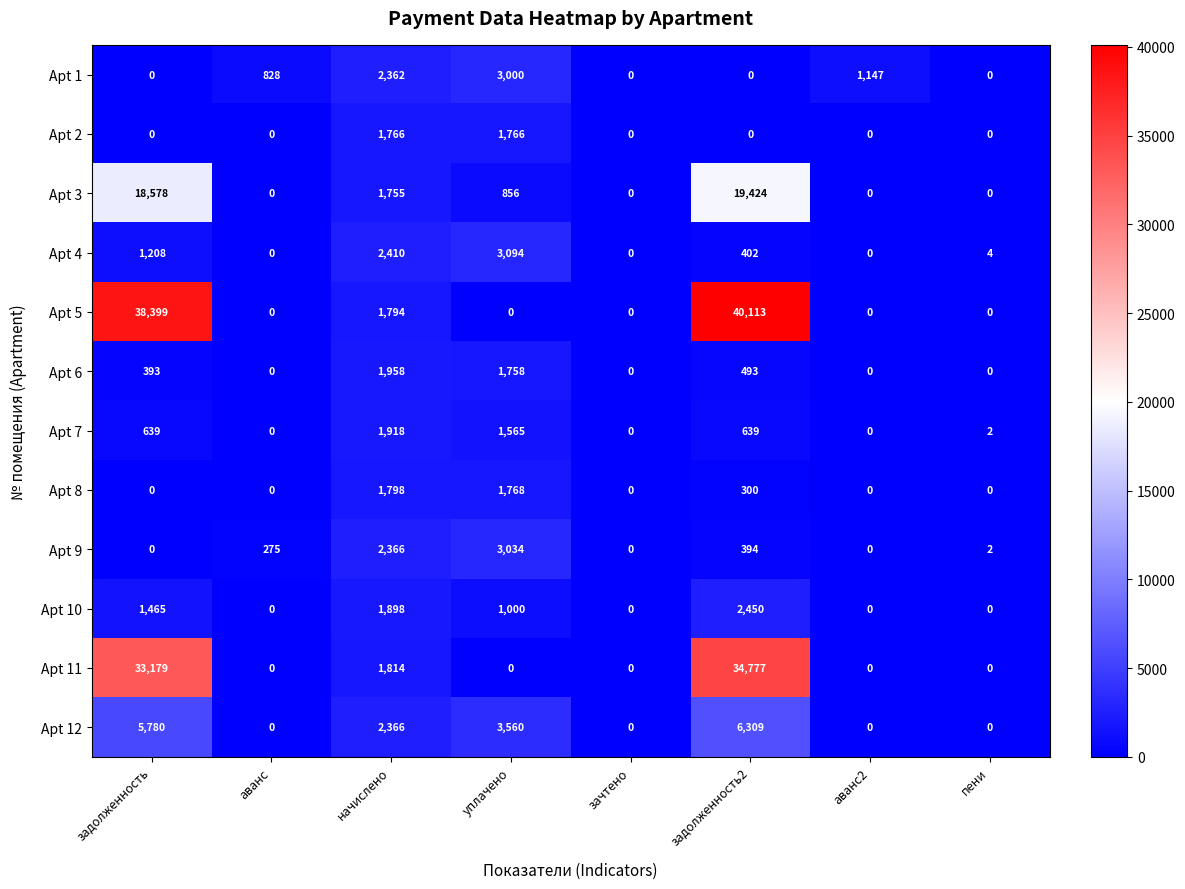

How many series are shown in this chart?

12